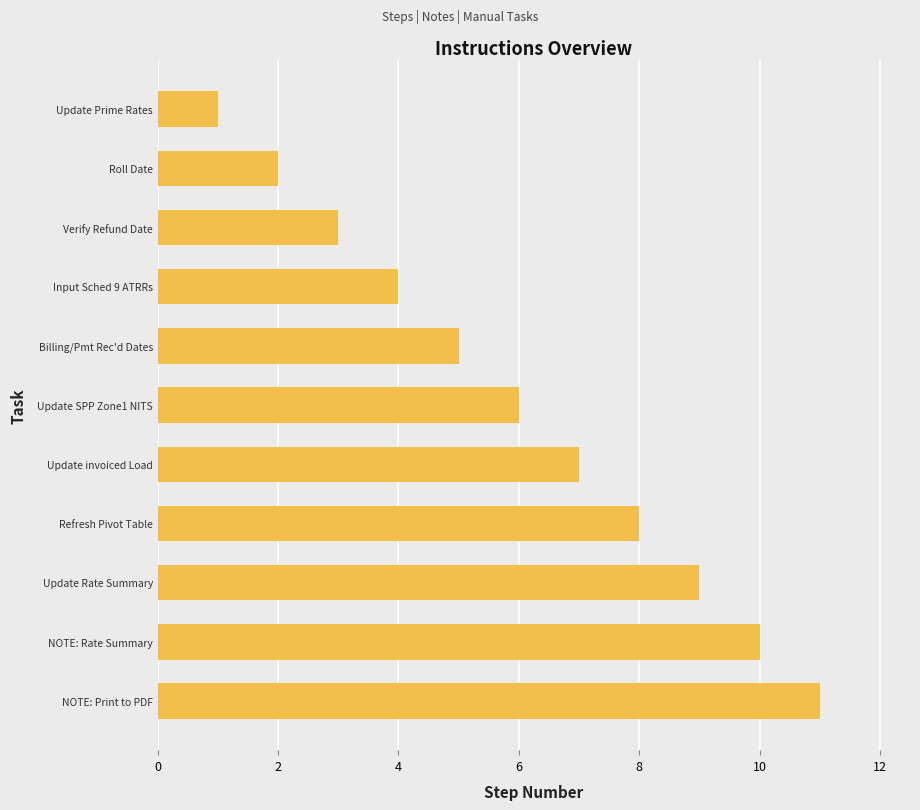

Rank the categories by value from lowest to highest.

Update Prime Rates, Roll Date, Verify Refund Date, Input Sched 9 ATRRs, Billing/Pmt Rec'd Dates, Update SPP Zone1 NITS, Update invoiced Load, Refresh Pivot Table, Update Rate Summary, NOTE: Rate Summary, NOTE: Print to PDF